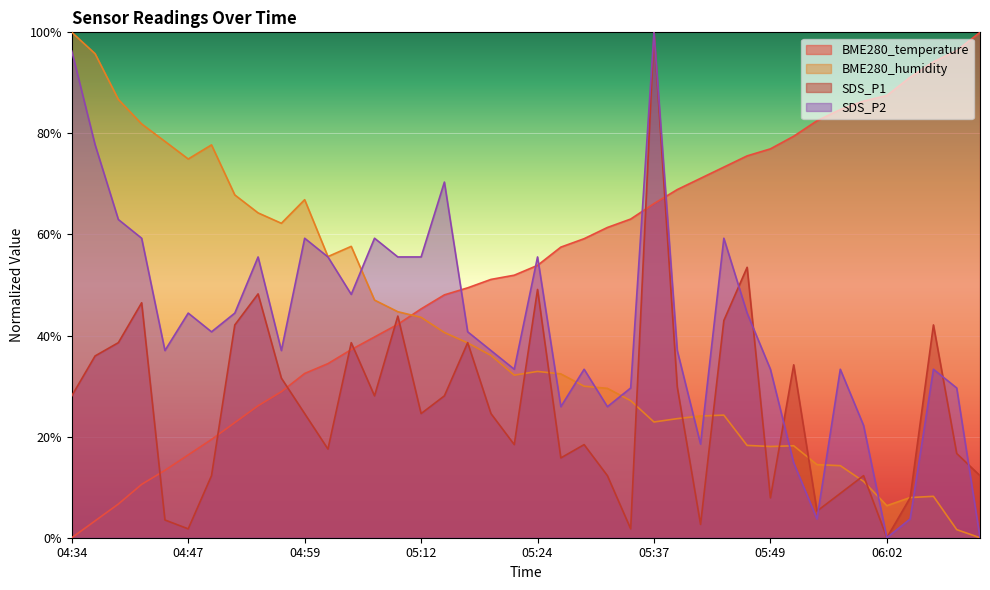

How many data points in SDS_P2 are less than 40?

20